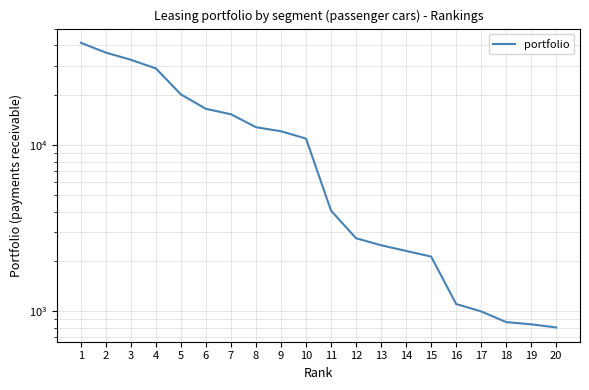

What is the maximum value shown in the chart?

41482.7